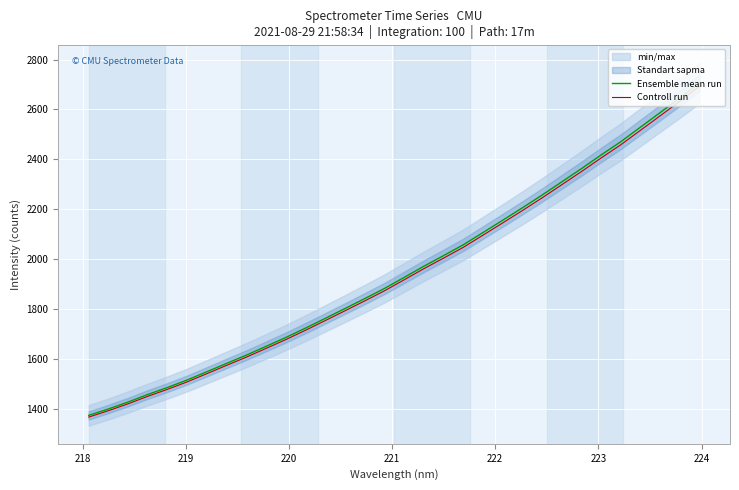

What is the maximum value for Controll run?

2692.6